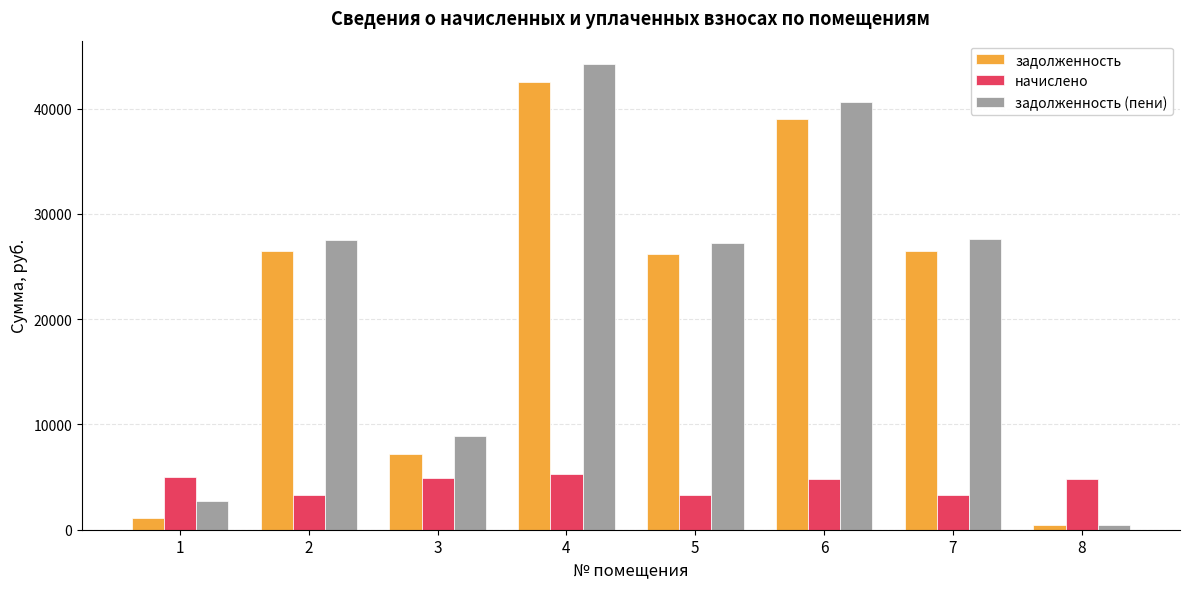

Read the задолженность value at 4.

42491.6